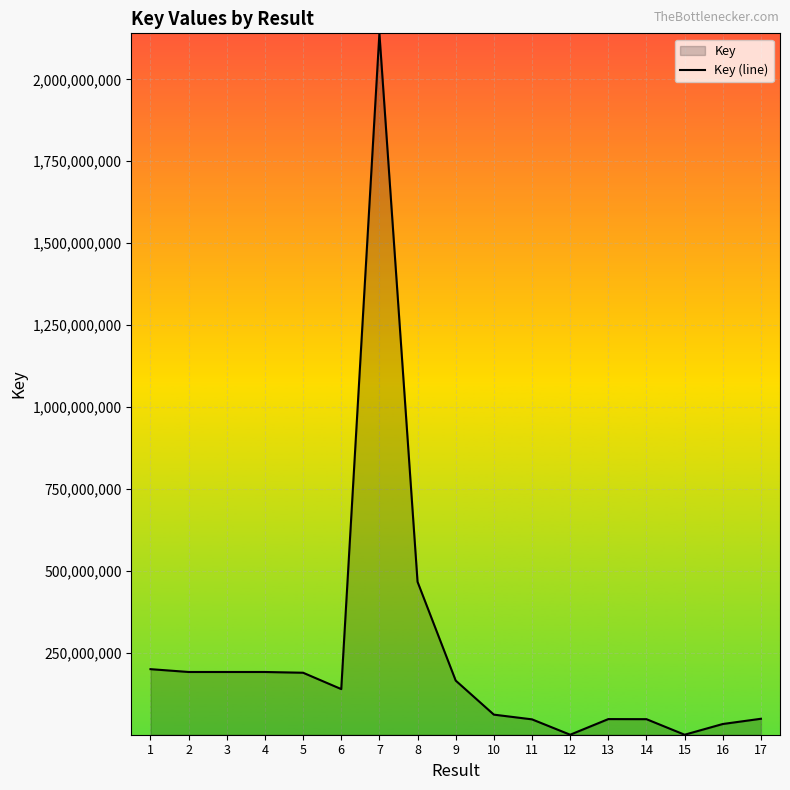

What is the approximate value at 11, to the nearest 10?

47234460